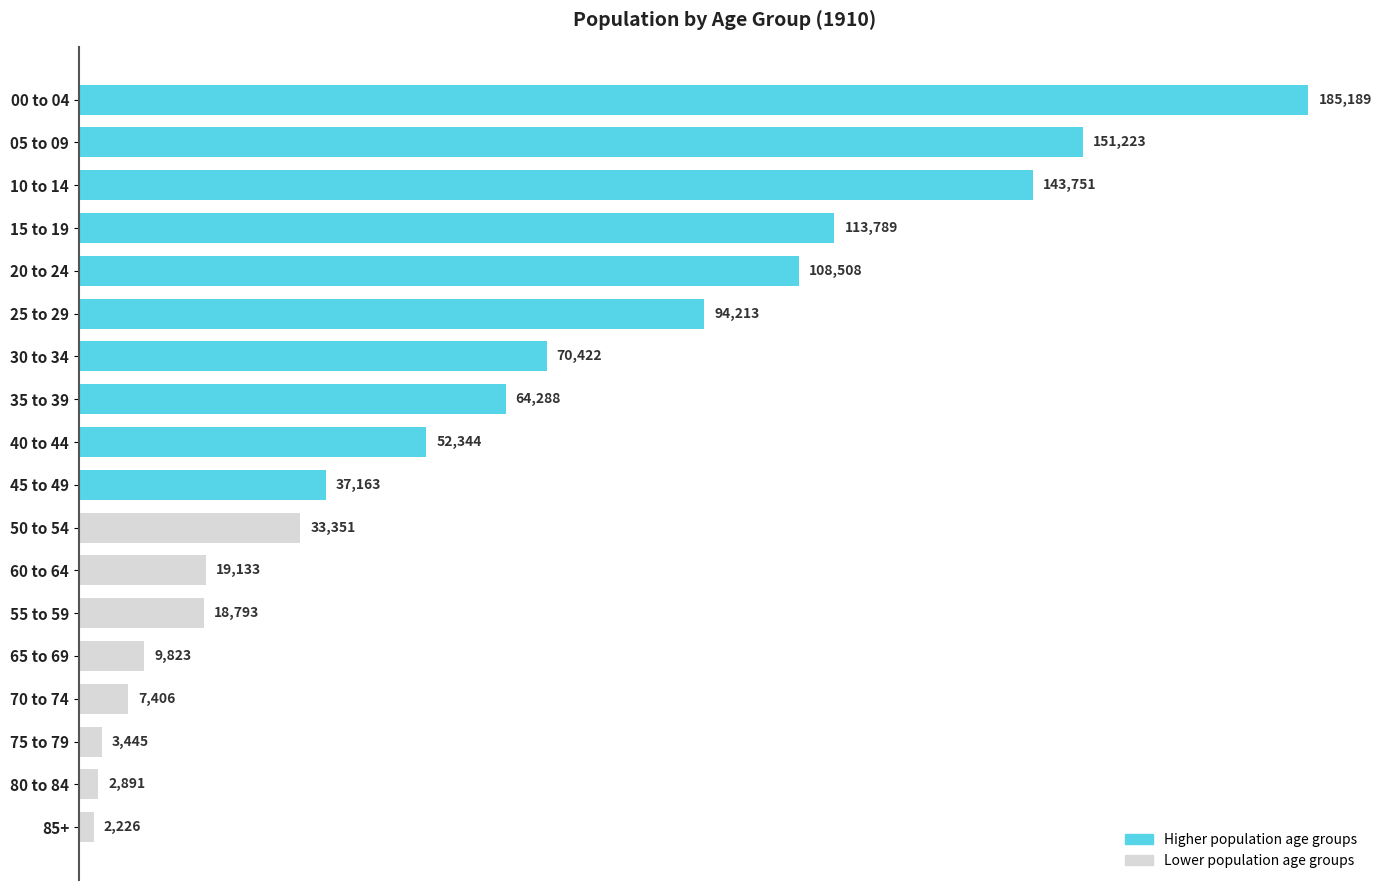

What is the value of the 13th bar from the top?

18793